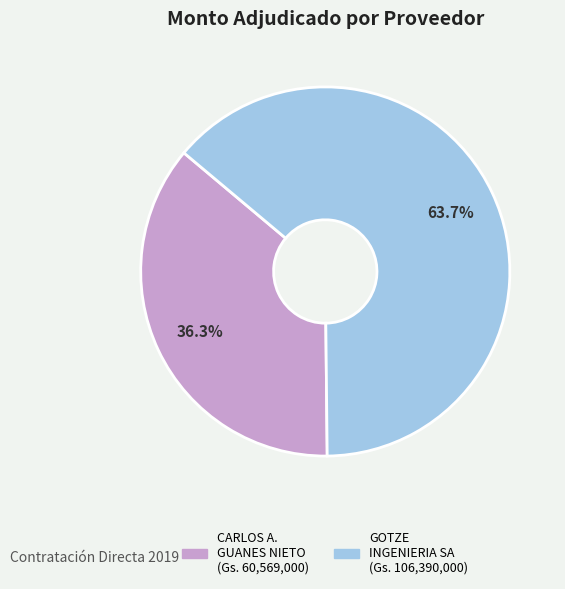

Does any single category account for the majority?

Yes